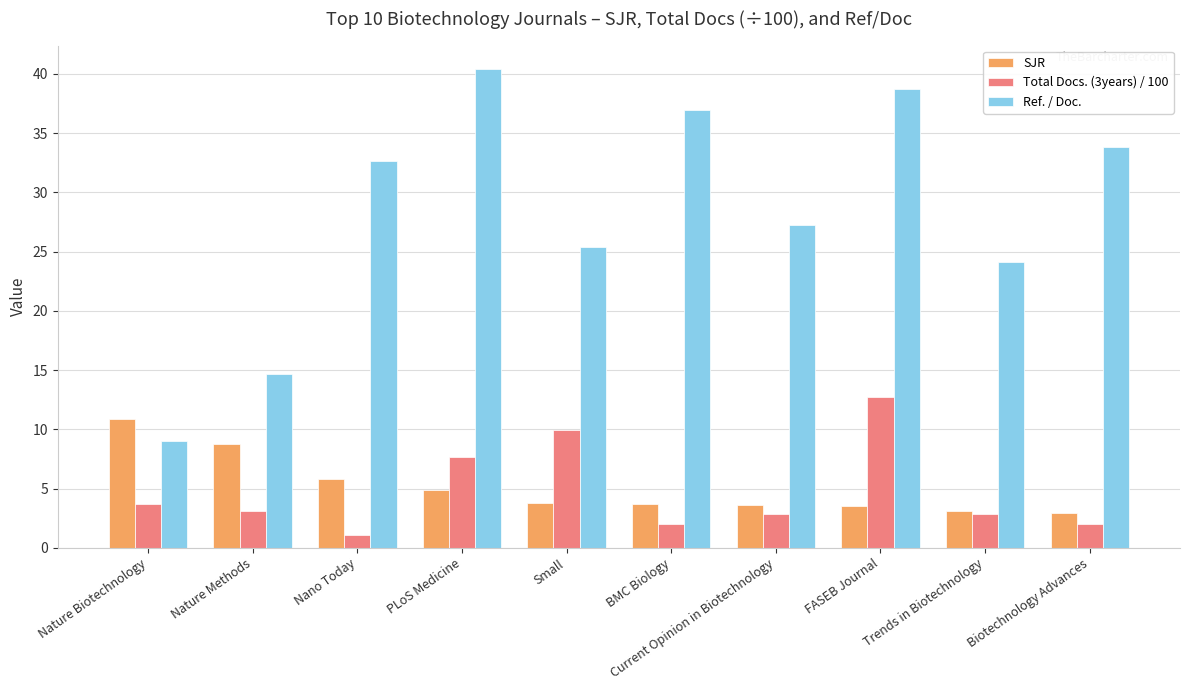

Which category has the highest value across all series?

PLoS Medicine